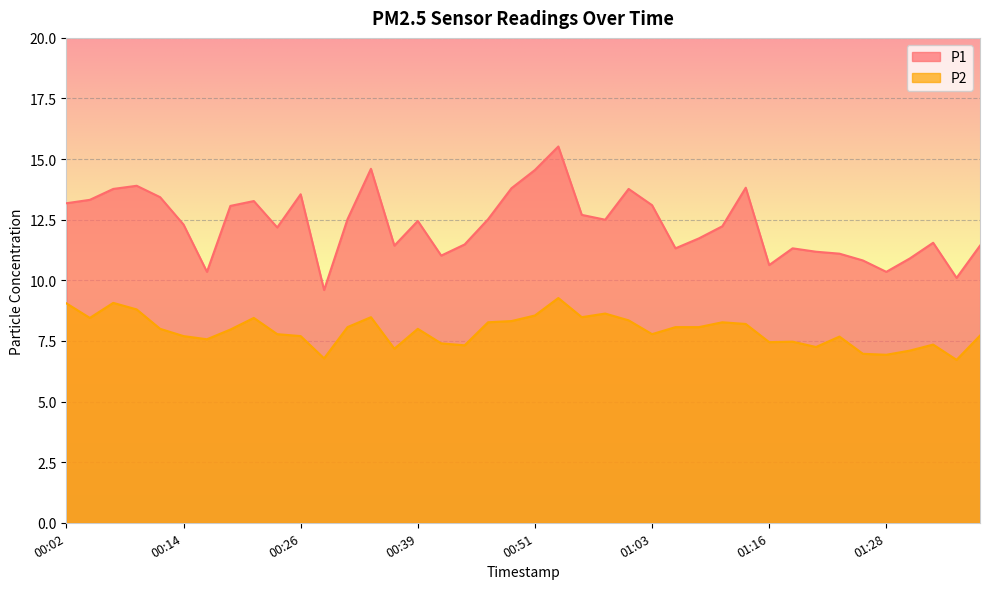

Is it true that P2 equals 11.9 at 01:01?

False